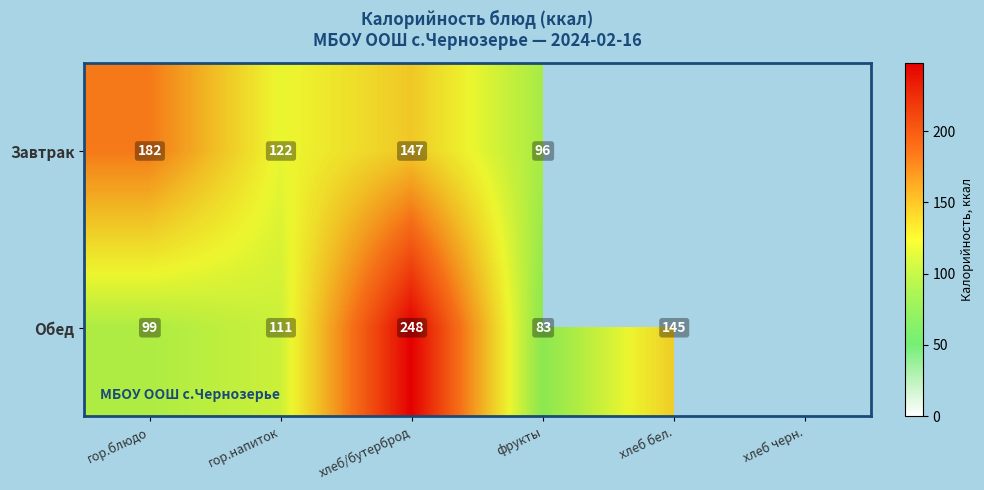

At how many categories does at least one series exceed 127?

3